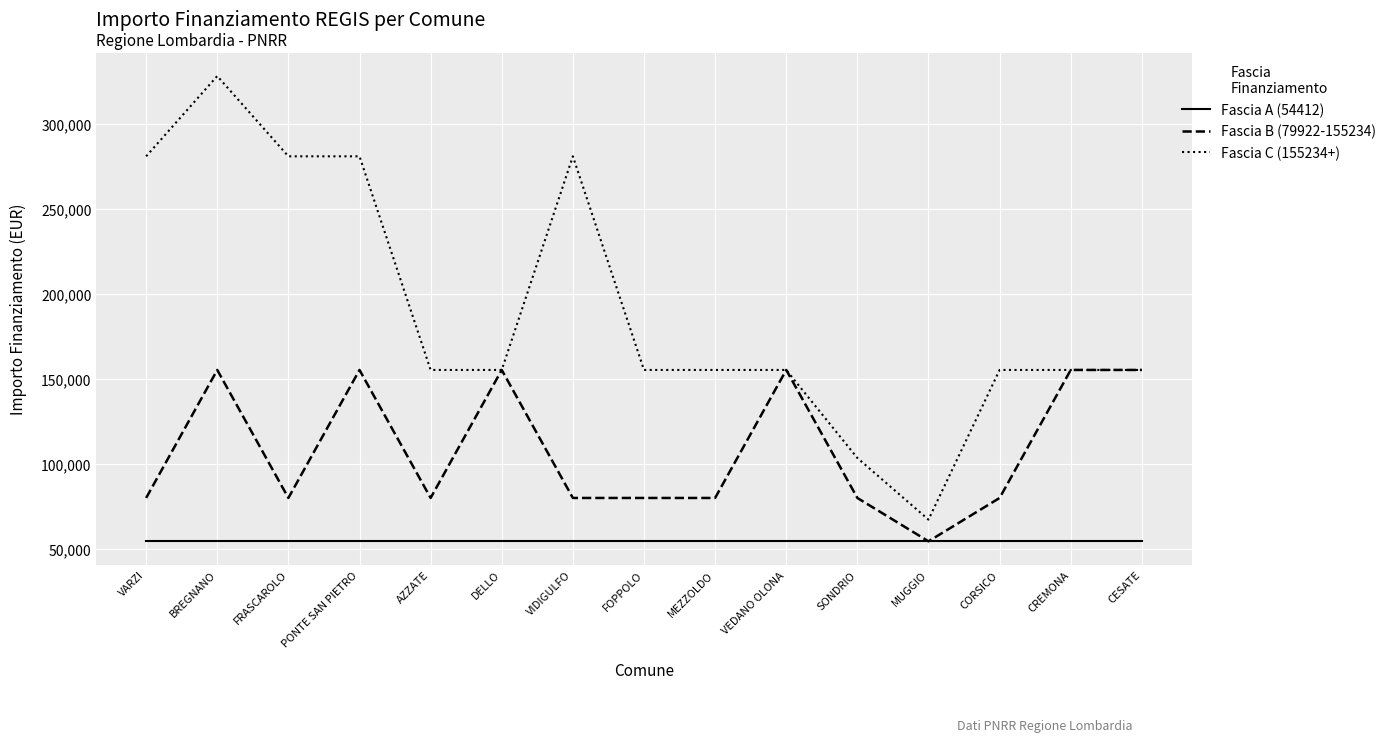

True or false: Fascia C (155234+) and Fascia A (54412) cross at least once.

False